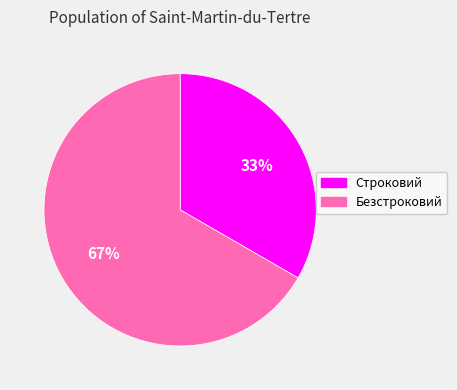

How many slices are in this pie chart?

2